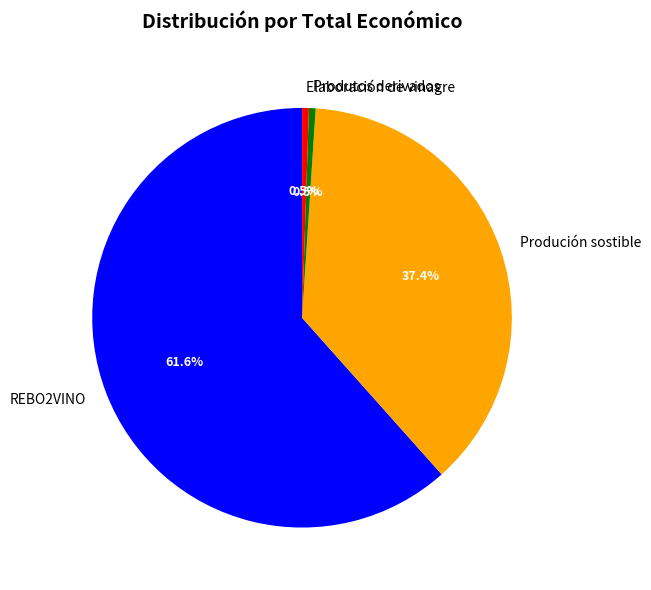

Which slice represents more than half of the pie?

REBO2VINO